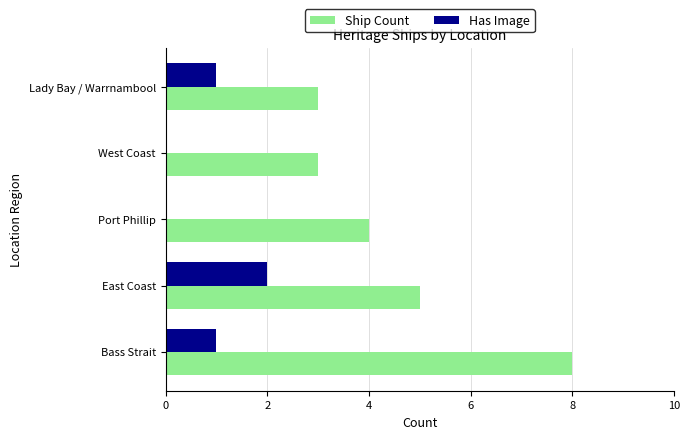

Between East Coast and Lady Bay / Warrnambool, which series saw the biggest shift?

Ship Count